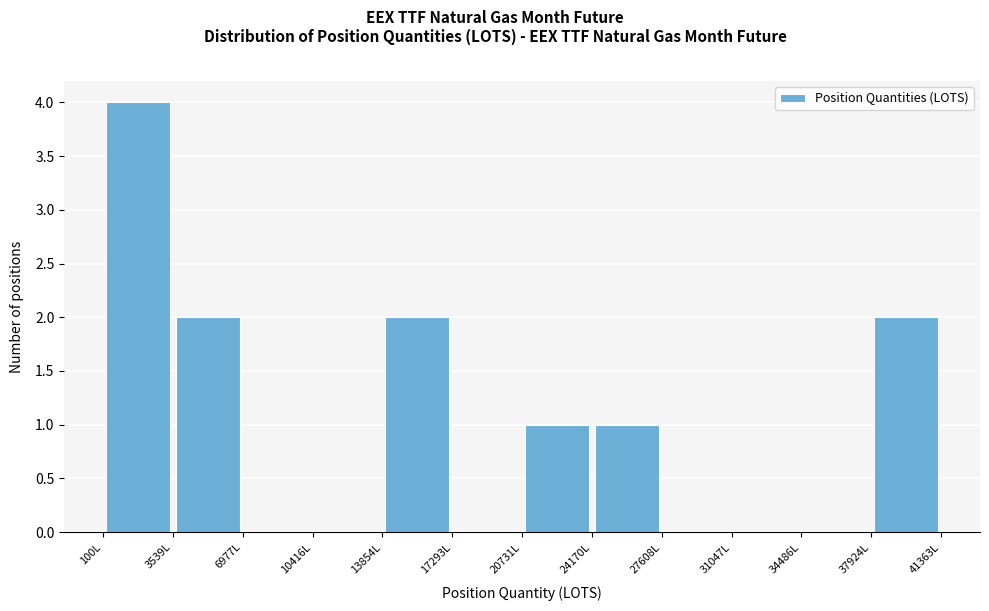

What is the height of the bar covering 3500 to 7000 on the x-axis? Neither the bar edges nor the heights are printed on the chart, so give them approximately, as read against the axes.

2